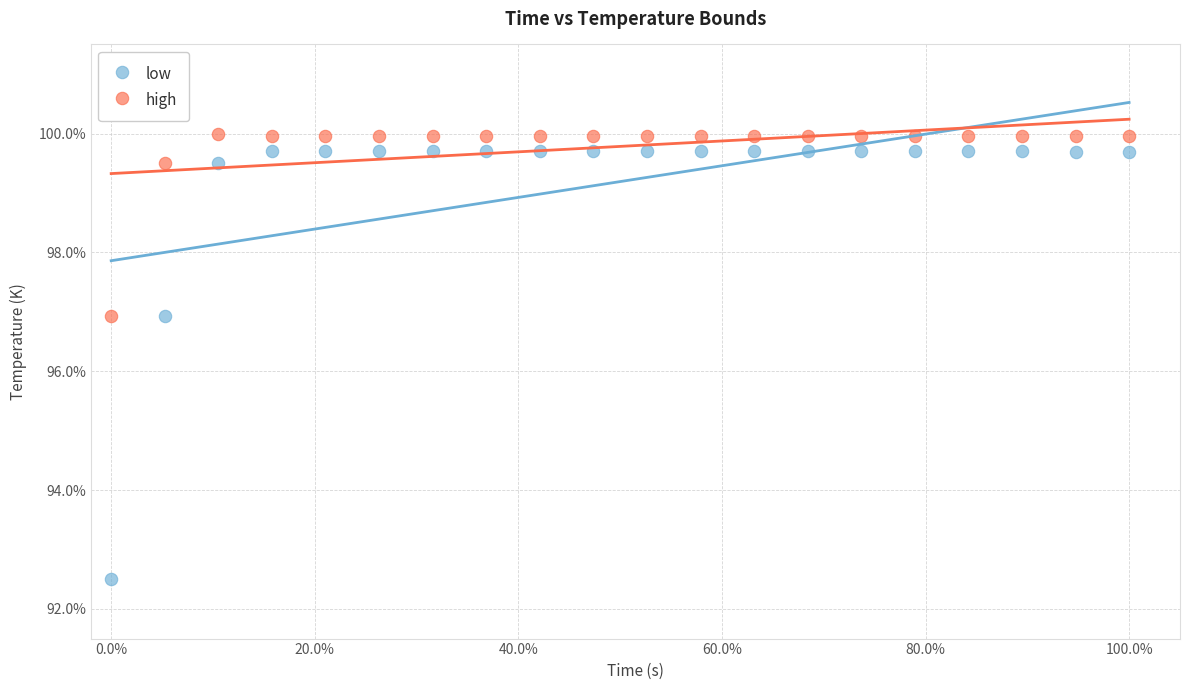

Which series has the widest spread of Y values?

low